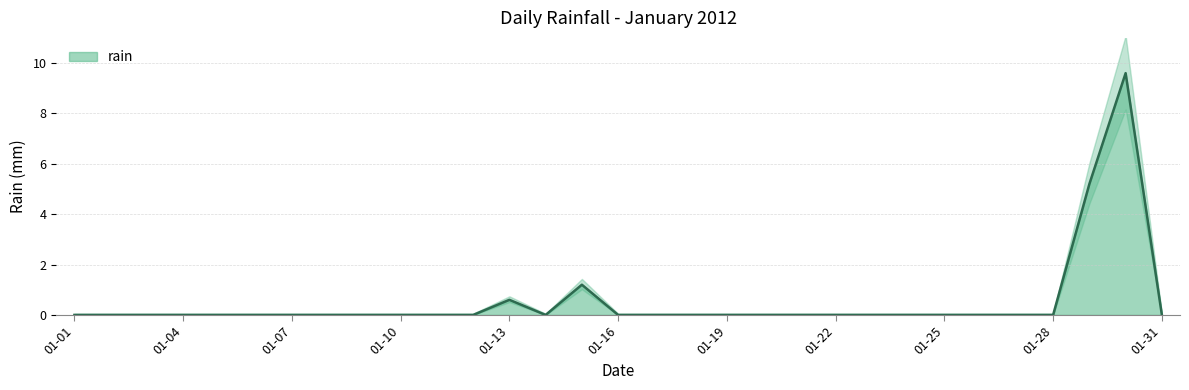

At which category does the data reach its first local valley?

2012-01-14